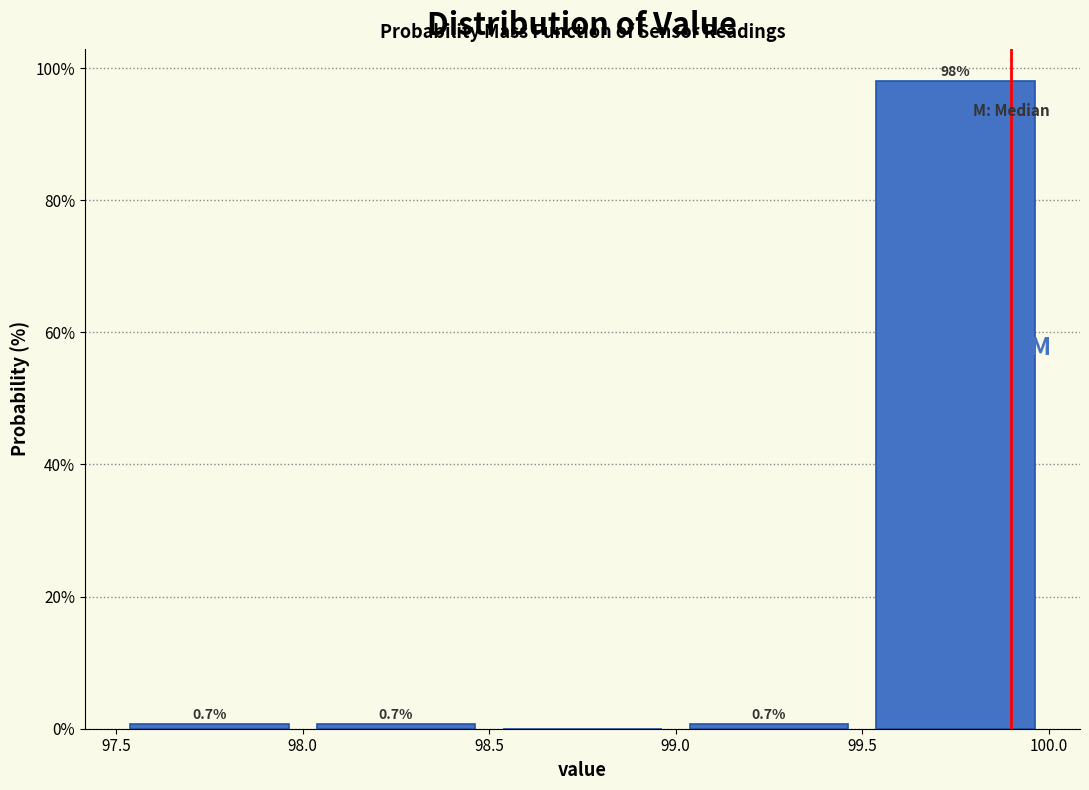

Over which range of the x-axis is the bar tallest?

99.5 to 100.0